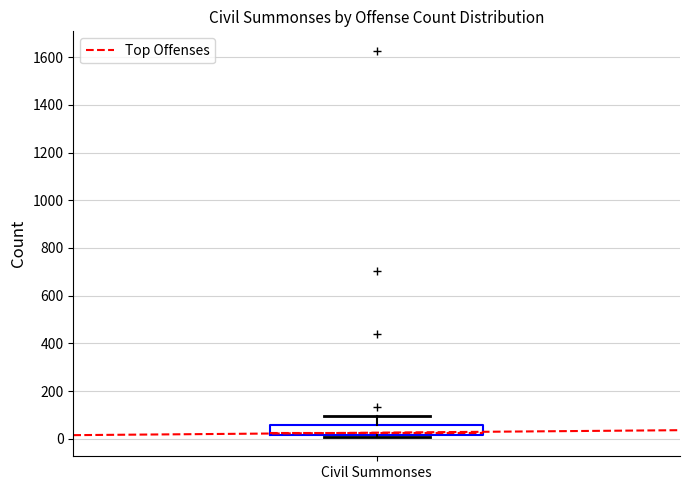

Read this box plot against the y-axis: the position of the median line, the range covered by the box, and the ends of both whiskers. The values are not printed on the chart, so give them approximately, as read against the axis.

median 20 (just above the box's lower edge), box 20 to 60, whiskers 0 to 100